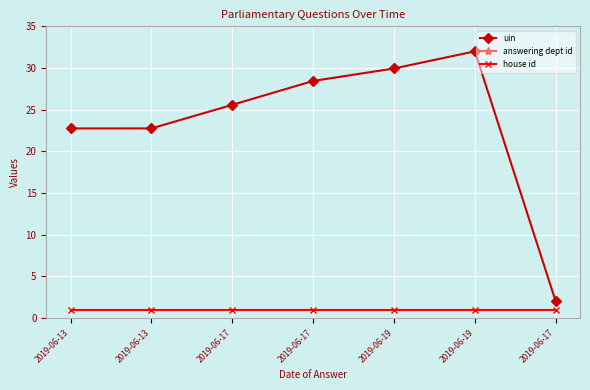

Reading left to right, what are all the values shown in this chart?

uin: 22.8	22.8	25.6	28.4	29.9	32.0	2.0
answering dept id: 53.0	53.0	53.0	53.0	53.0	53.0	53.0
house id: 1.0	1.0	1.0	1.0	1.0	1.0	1.0